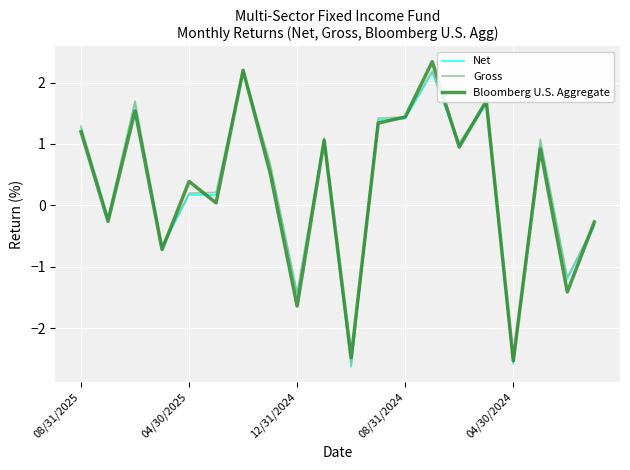

What is the minimum value for Gross?

-2.6